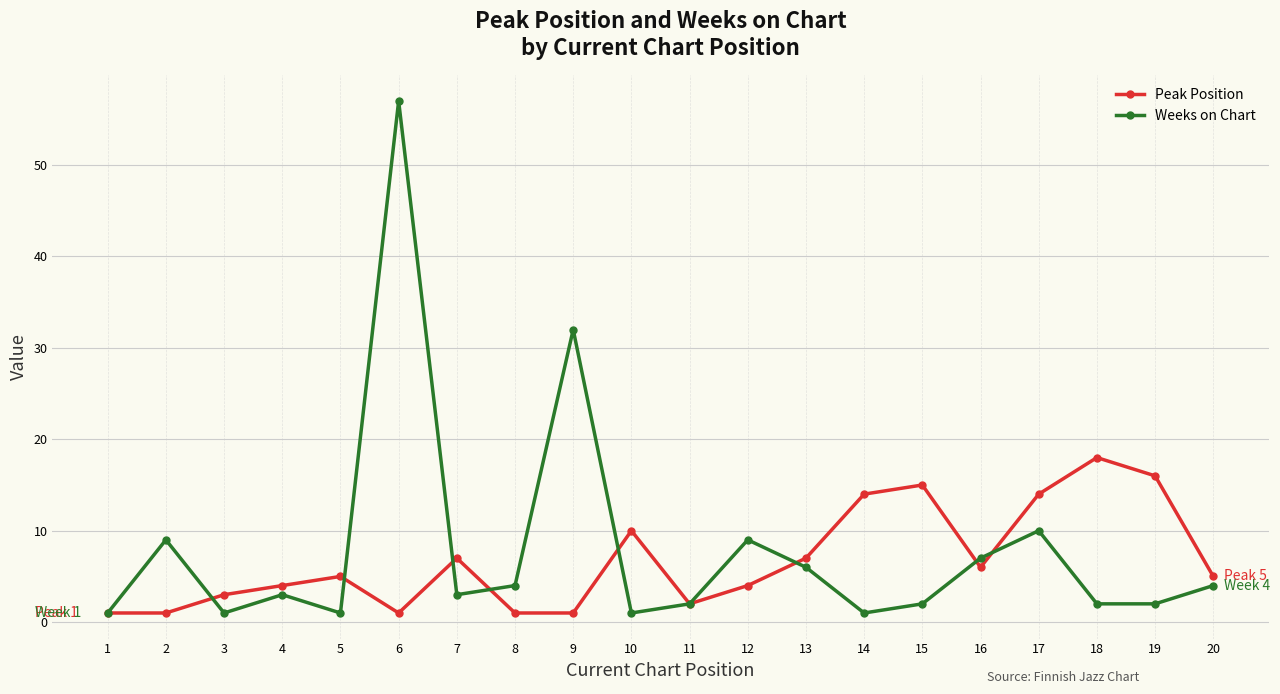

Where does the Weeks on Chart series first go above 3?

2